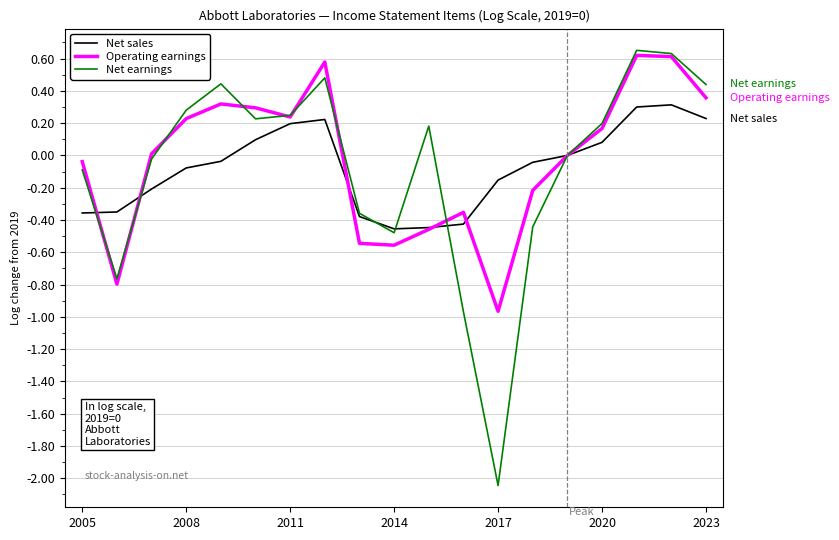

Which series has the widest spread of values?

Net earnings